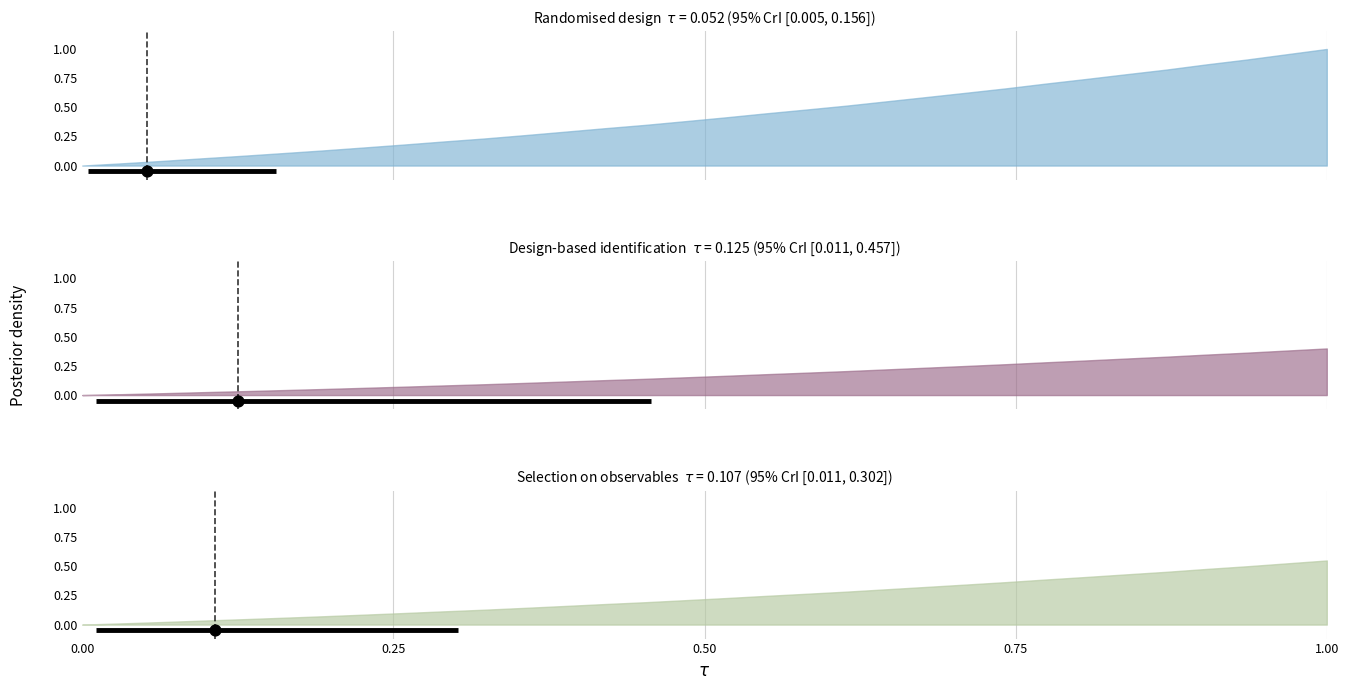

At how many categories does at least one series exceed 0?

31